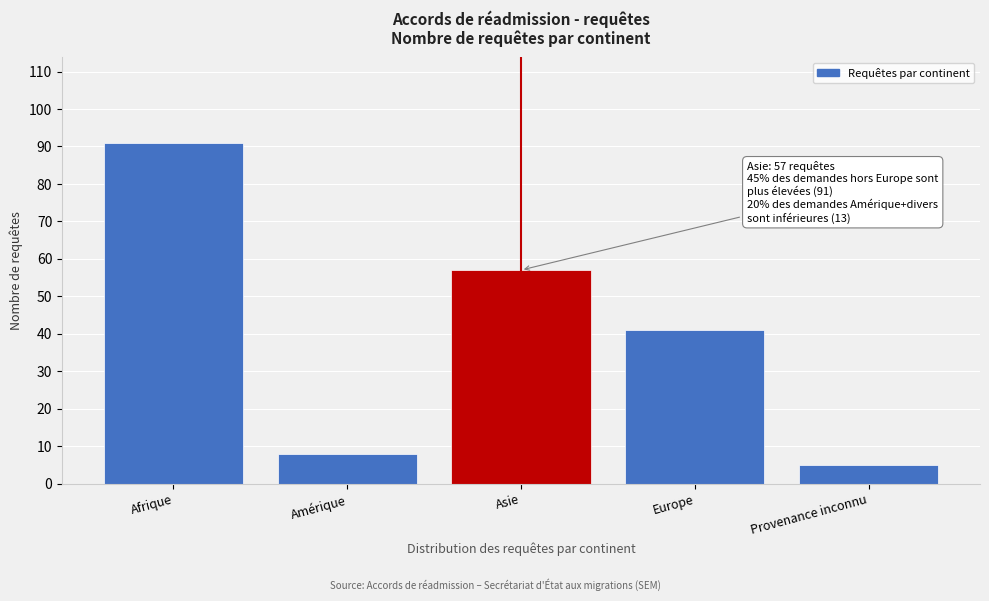

Reading right to left, transcribe all the data shown in this chart.

5	41	57	8	91